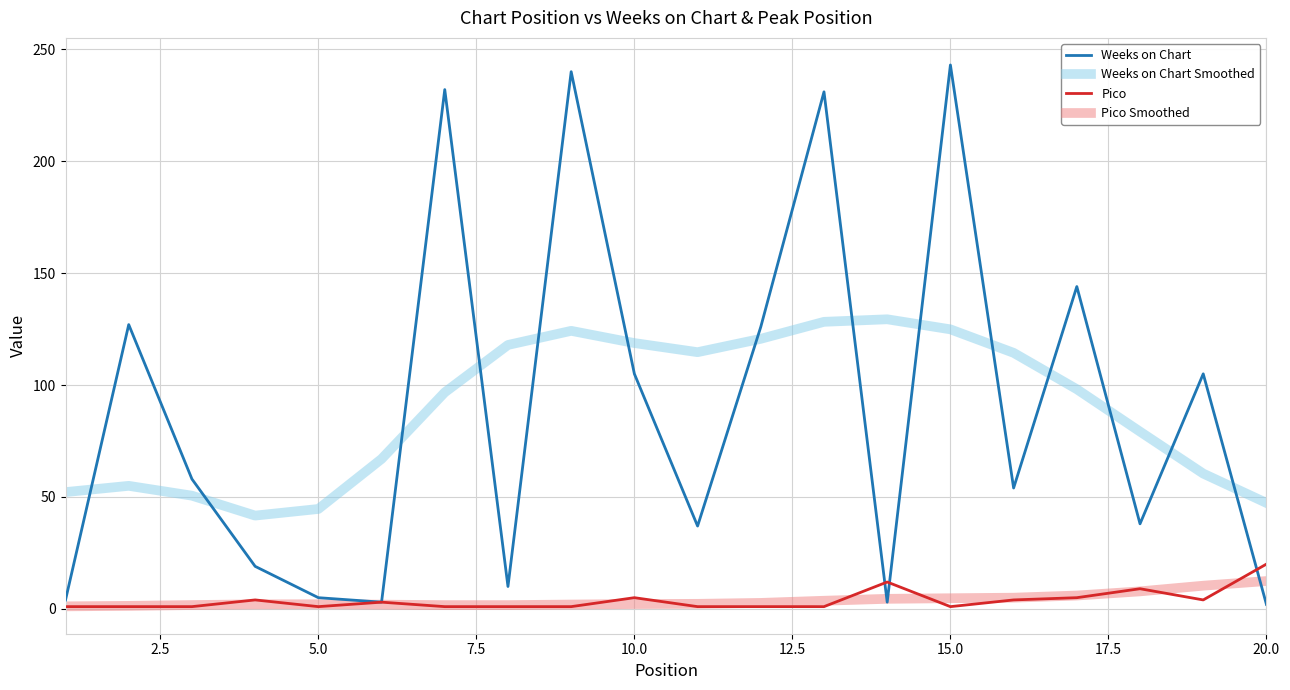

Which series has the widest spread of values?

Weeks on Chart